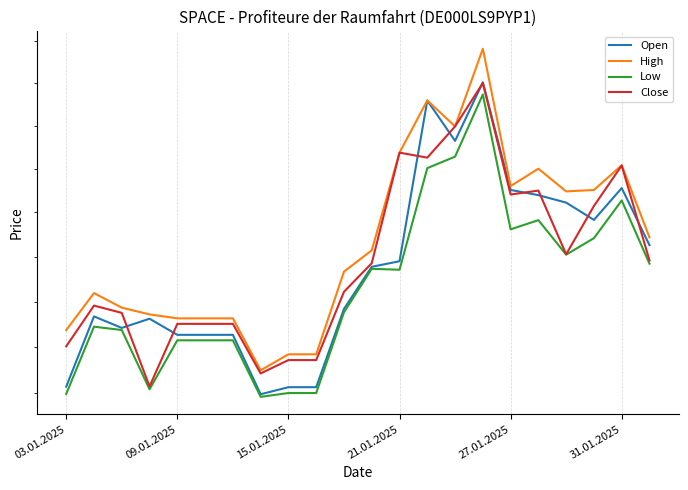

True or false: High and Close cross at least once.

False